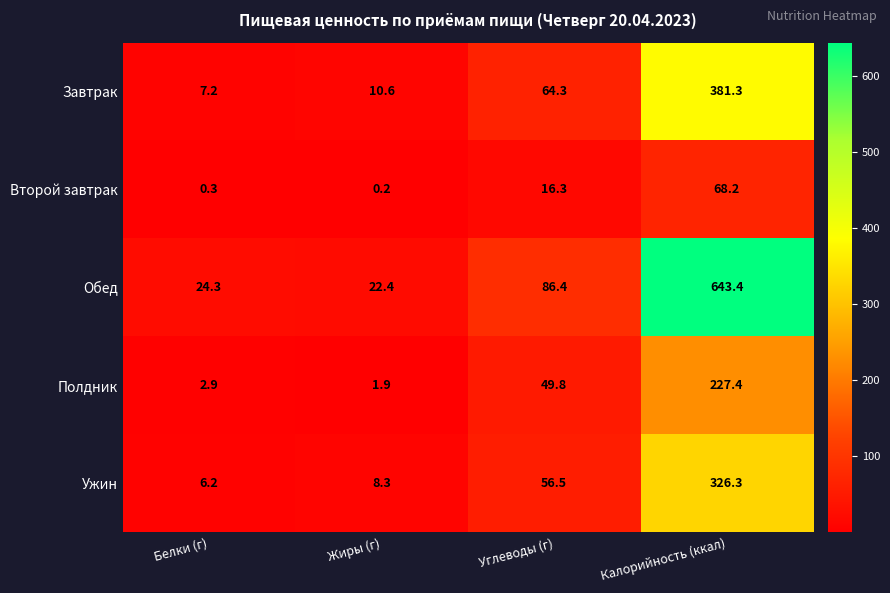

At which category is the sum across all series the highest?

Калорийность (ккал)